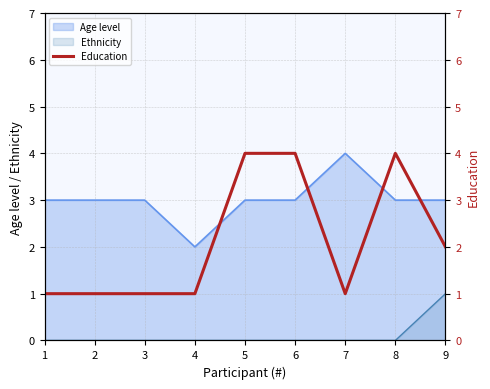

The value at 3 is 0. True or false?

False